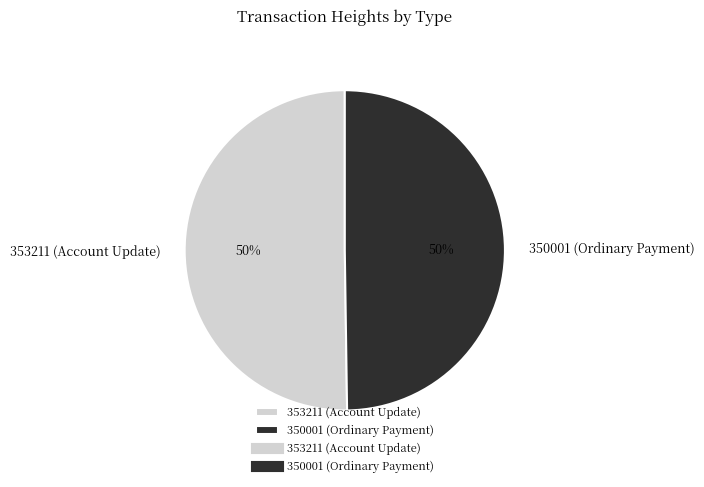

Is the sum of 353211 (Account Update) and 350001 (Ordinary Payment) greater than half?

Yes